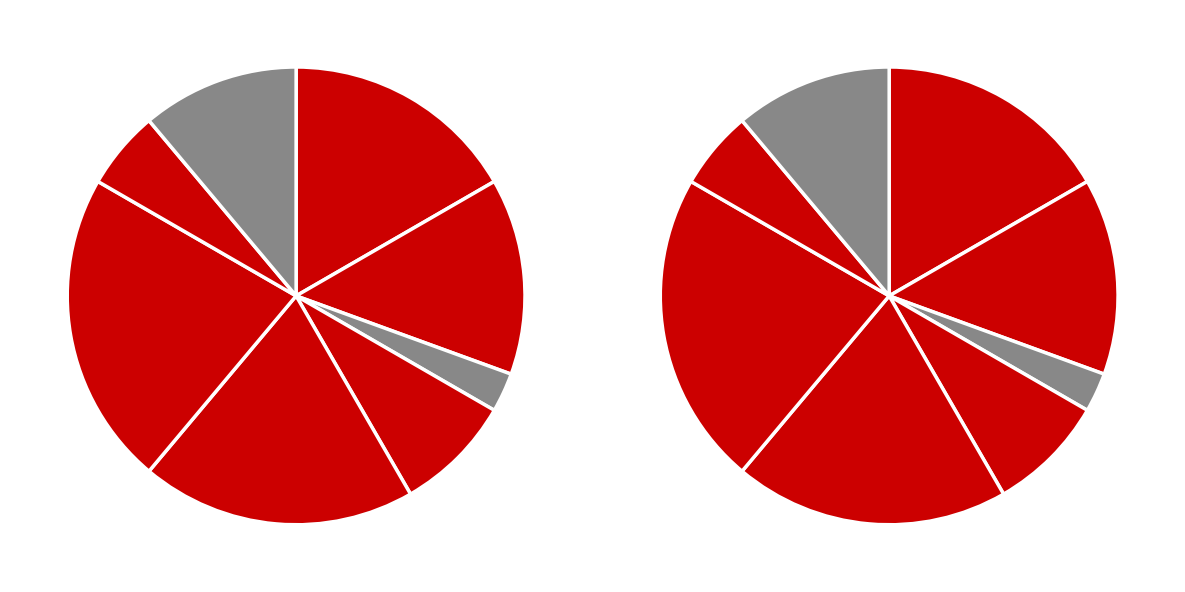

To the nearest percent, what is the average slice percentage?

12%